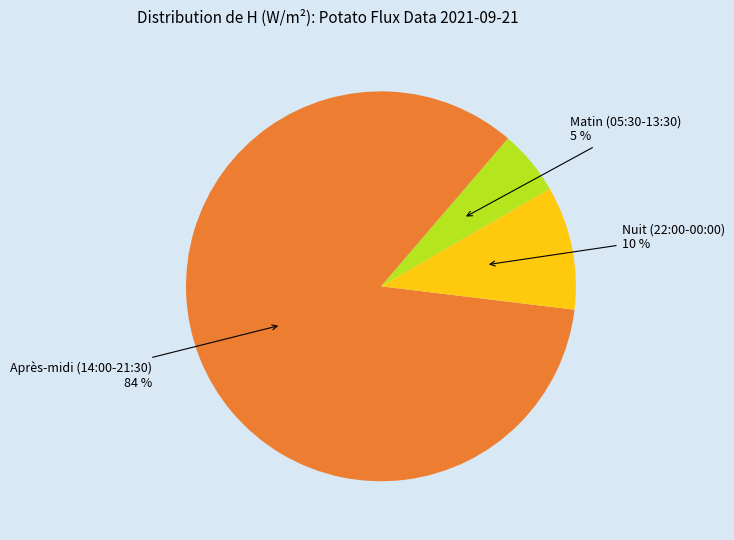

To the nearest percent, what is the combined percentage of Nuit (22:00-00:00) and Après-midi (14:00-21:30)?

95%